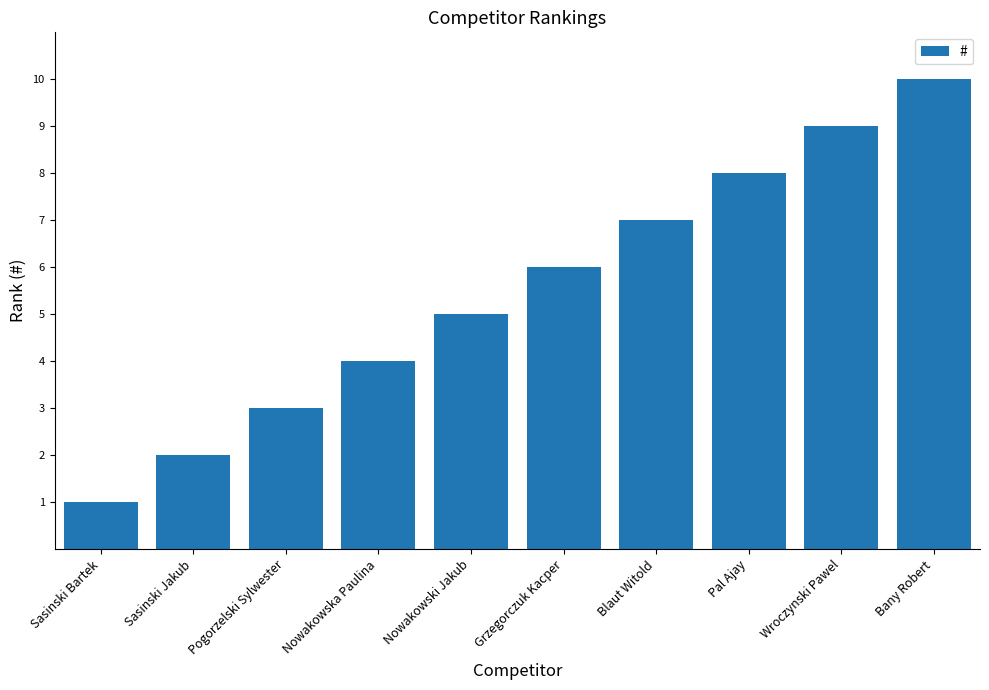

What is the sum of all values?

55